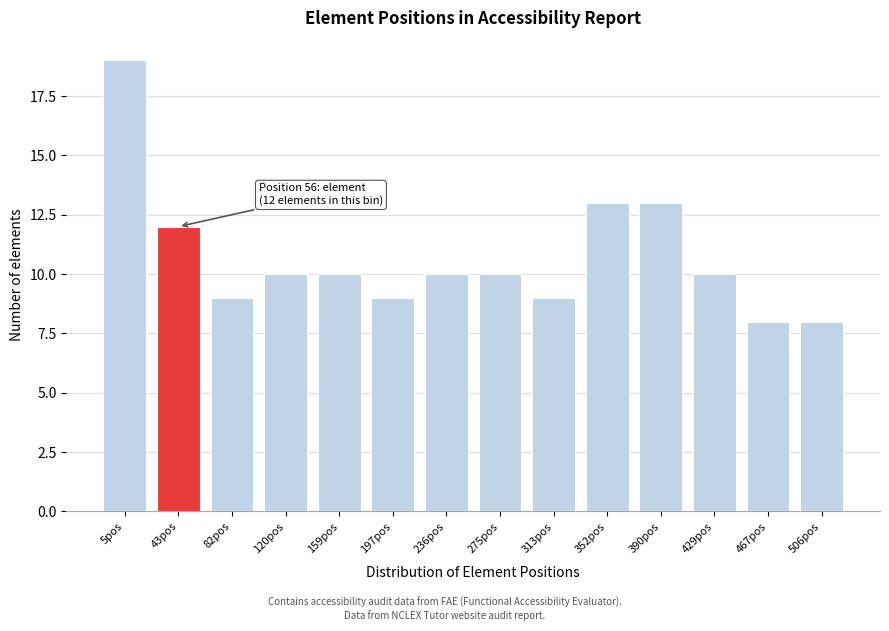

Reading left to right, extract all data points from this chart.

5pos=19	43pos=12	82pos=9	120pos=10	159pos=10	197pos=9	236pos=10	275pos=10	313pos=9	352pos=13	390pos=13	429pos=10	467pos=8	506pos=8